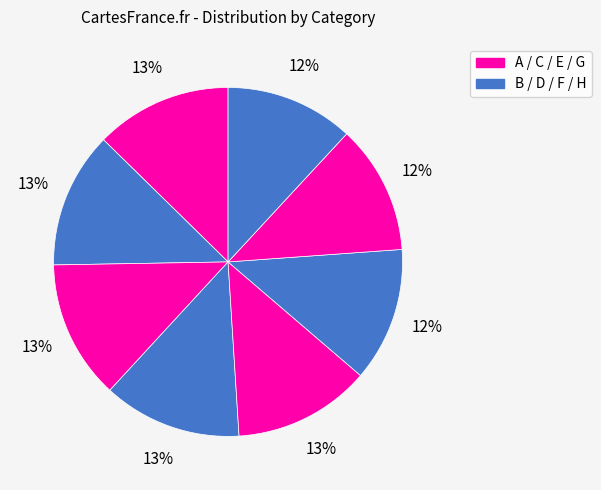

How many segments does this pie chart have?

8